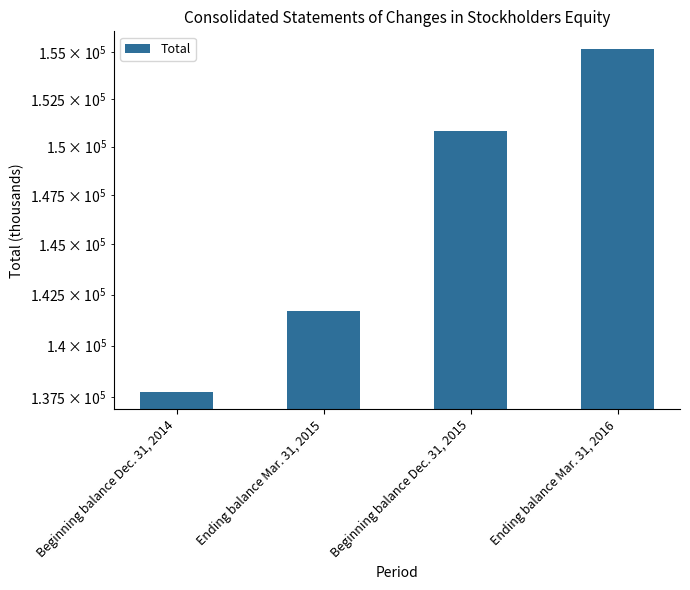

What is the sum of all values?

585468